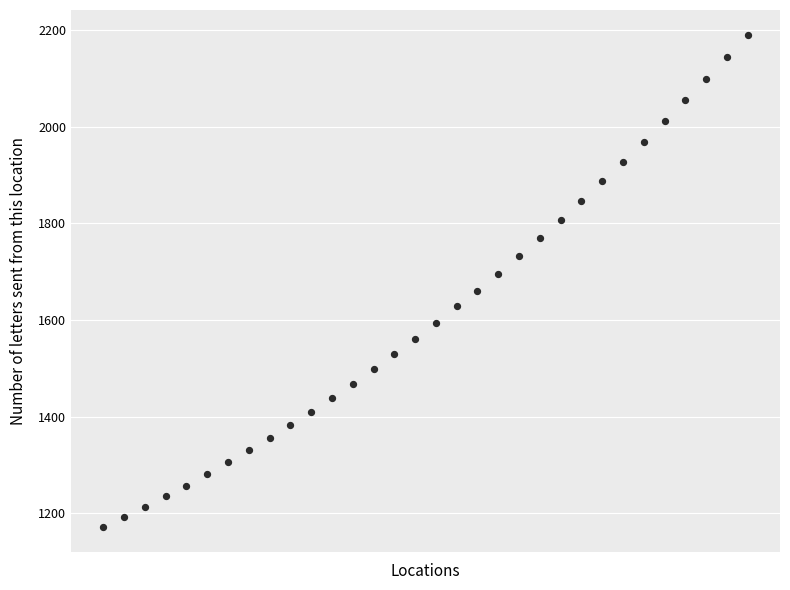

What is the range of Y values (max minus min)?

1019.5